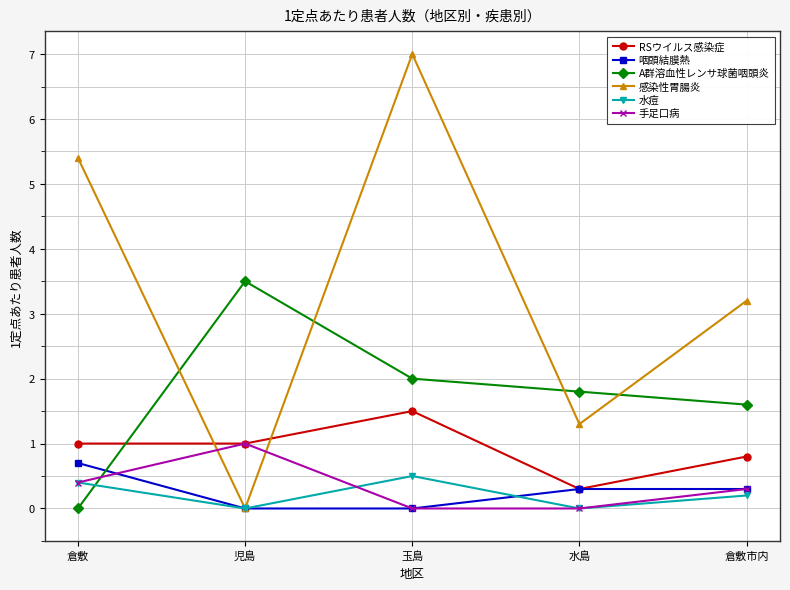

True or false: 感染性胃腸炎 and A群溶血性レンサ球菌咽頭炎 intersect in this chart.

True